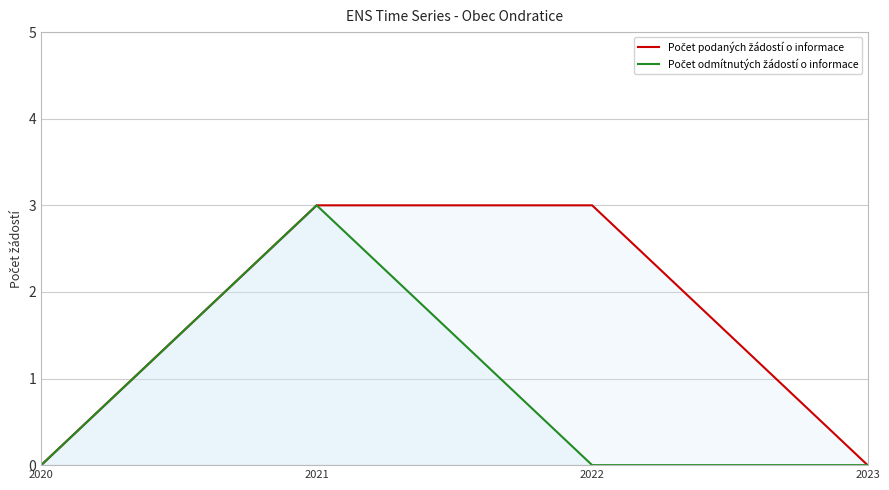

The value of Počet odmítnutých žádostí o informace at 2021 is 5. True or false?

False